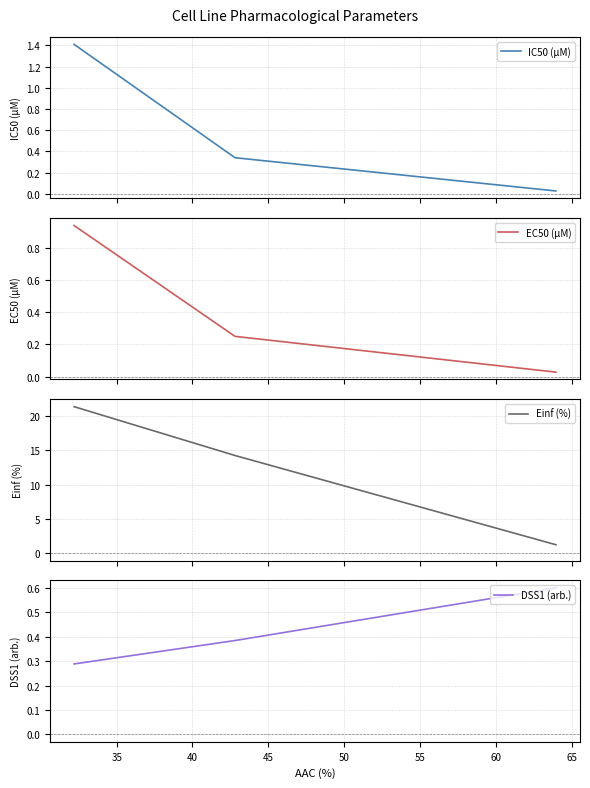

How many data points does each series have?

3